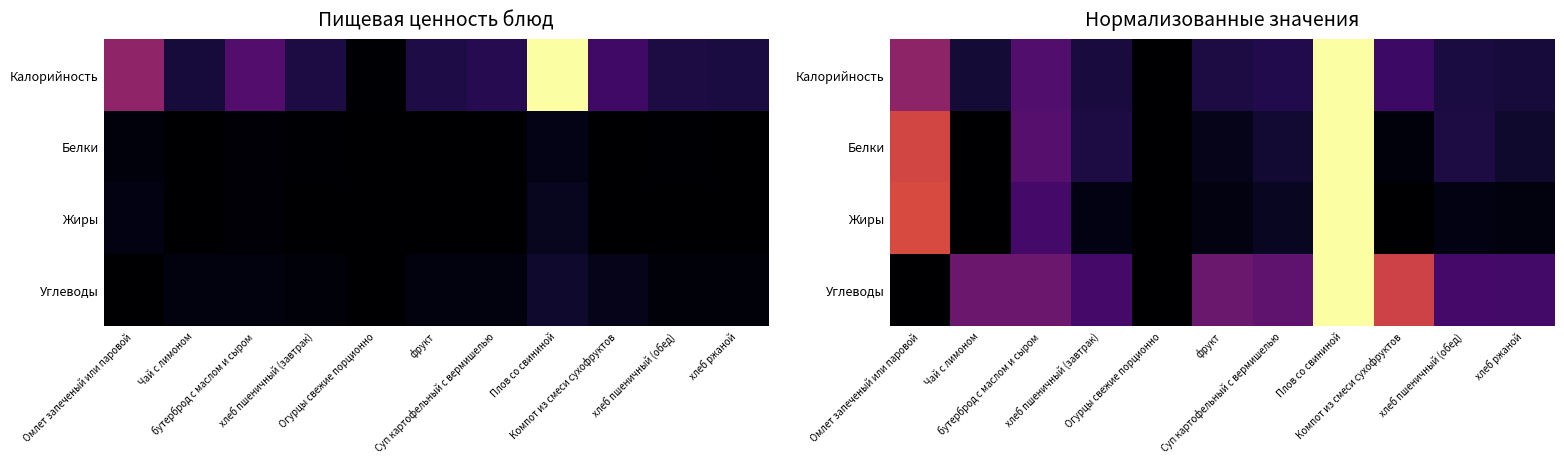

Count the Углеводы values in the range 0 to 1.

11